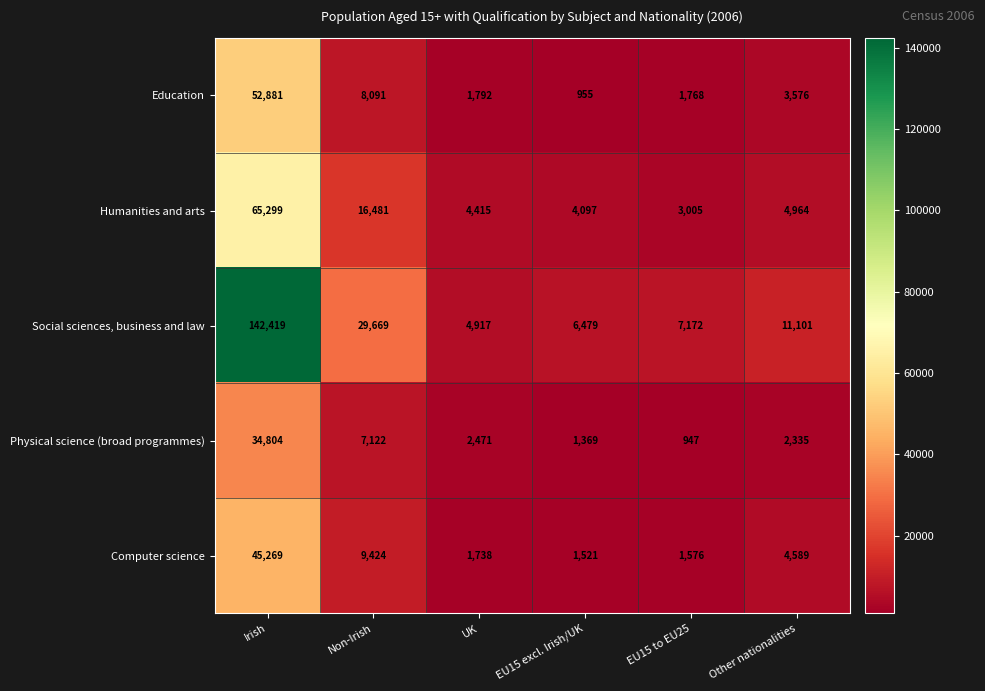

Which series has the widest spread of values?

Social sciences, business and law